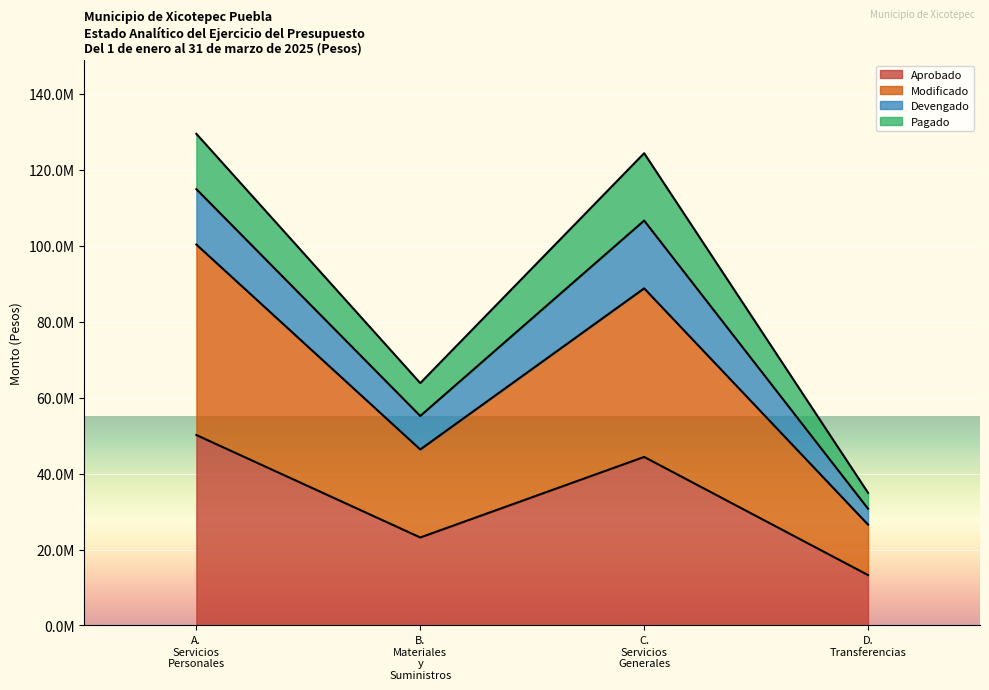

Does the chart display data point markers on the line(s)?

No